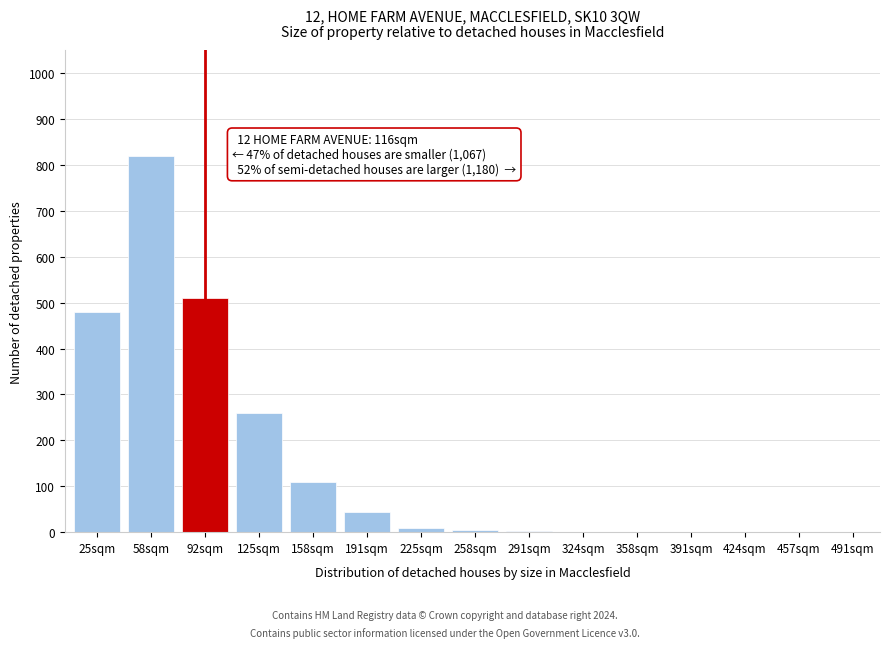

At which category does the chart reach its peak across all series?

58sqm